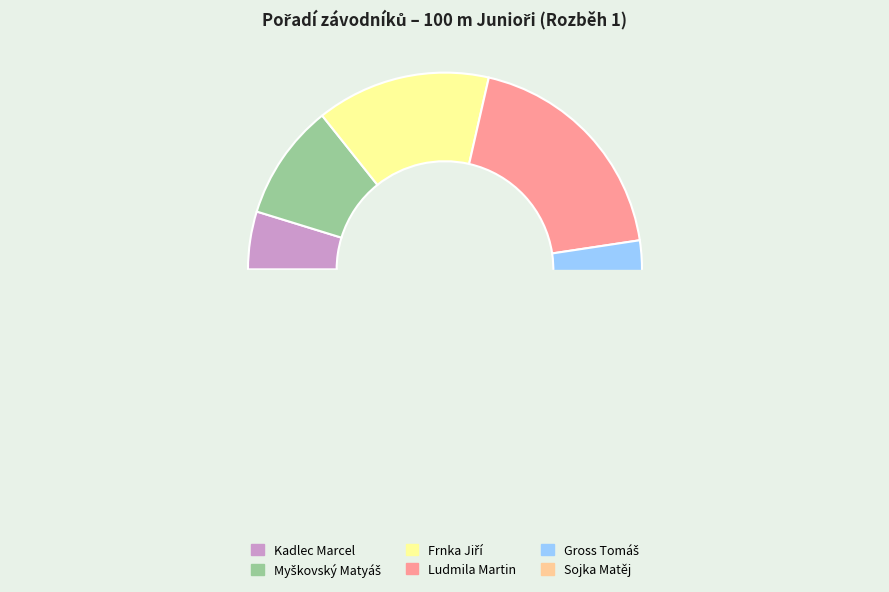

Count the number of slices in the pie.

6